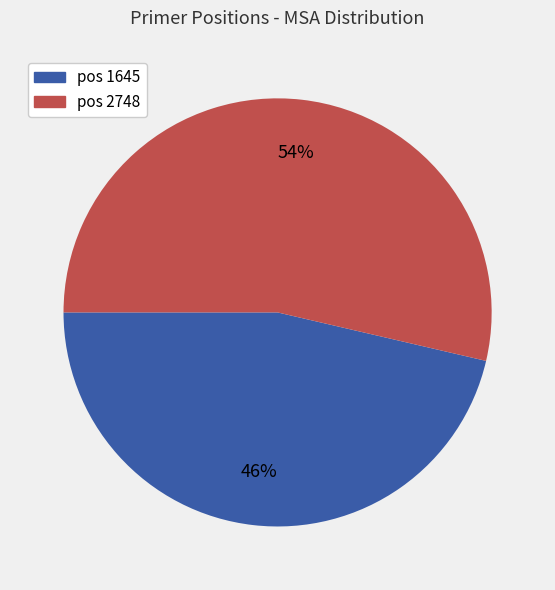

Does any single category account for the majority?

Yes